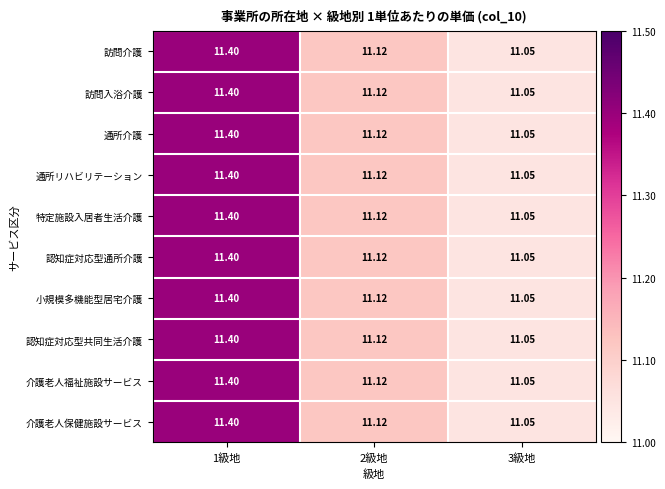

How many distinct data groups are displayed?

10